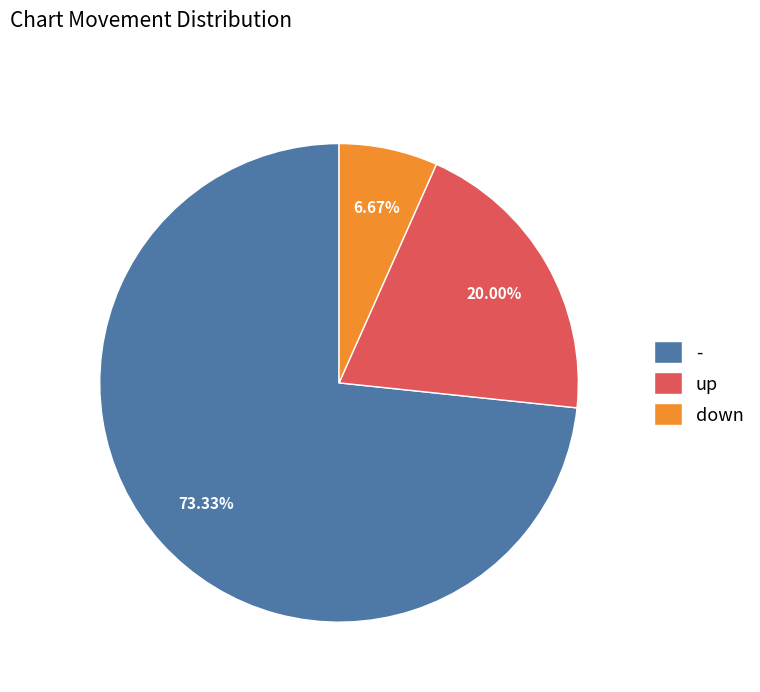

Count the number of slices in the pie.

3